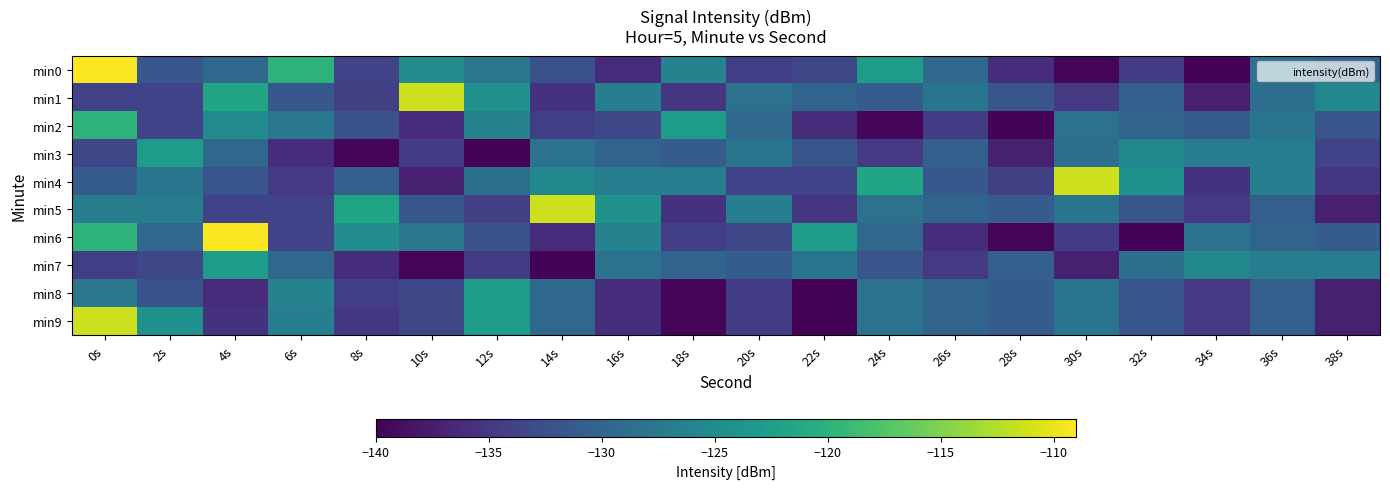

Rank the series by their maximum value, from lowest to highest.

min3, min7, min8, min2, min1, min4, min5, min9, min0, min6